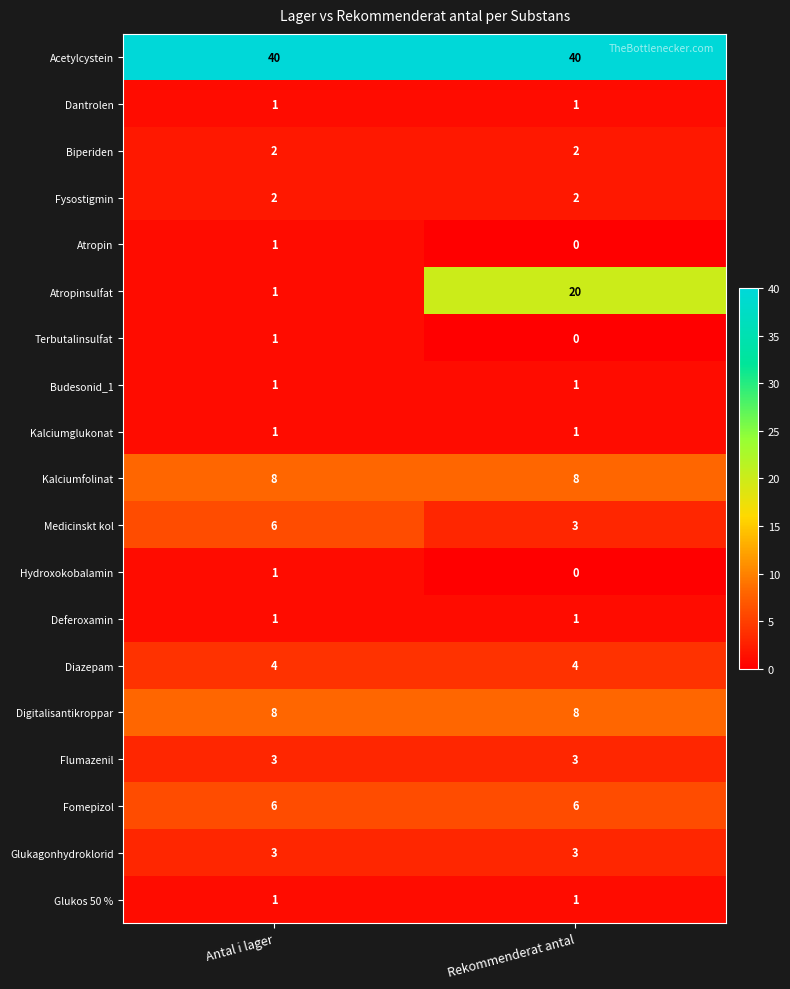

What is the difference between the highest and lowest values at Antal i lager?

39